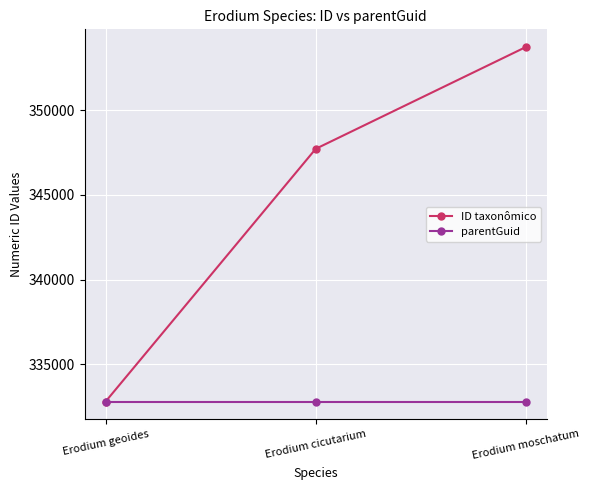

What is the label of the 2nd point from the left?

Erodium cicutarium